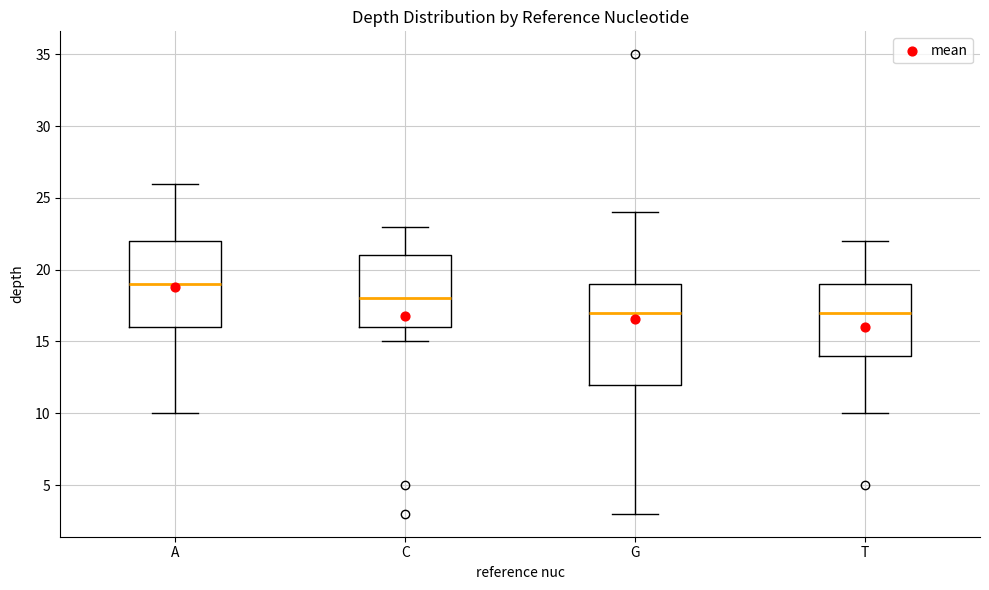

Which box's median line is the highest?

A